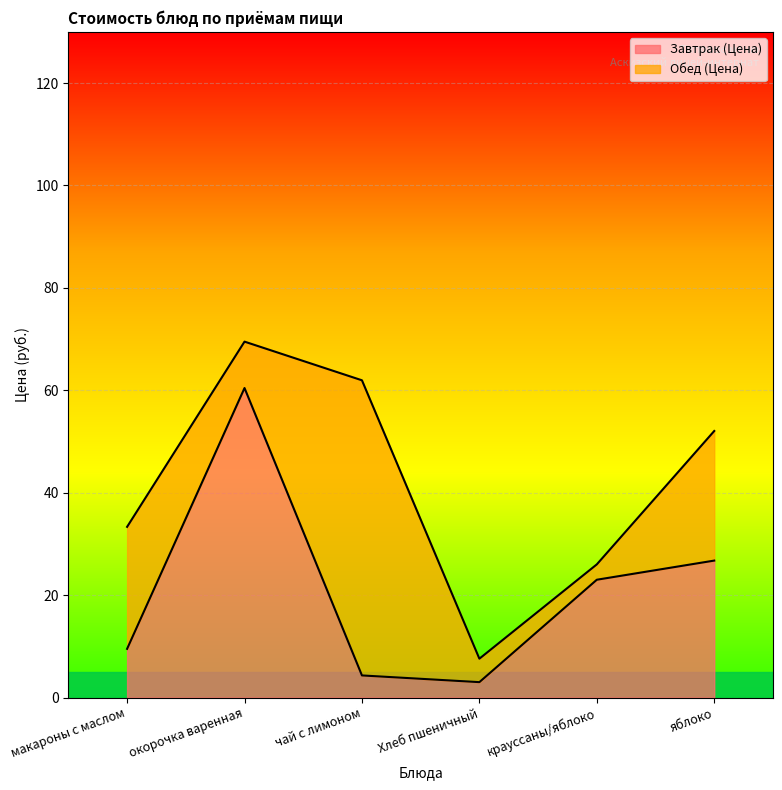

Which category has the lowest value across all series?

Хлеб пшеничный